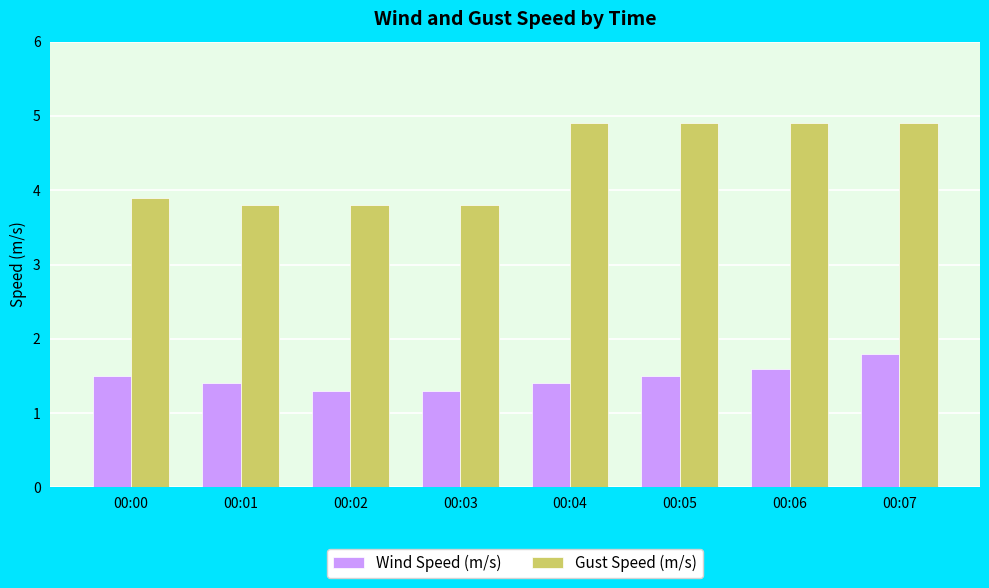

The value of Gust Speed (m/s) at 00:02 is 5.6. True or false?

False